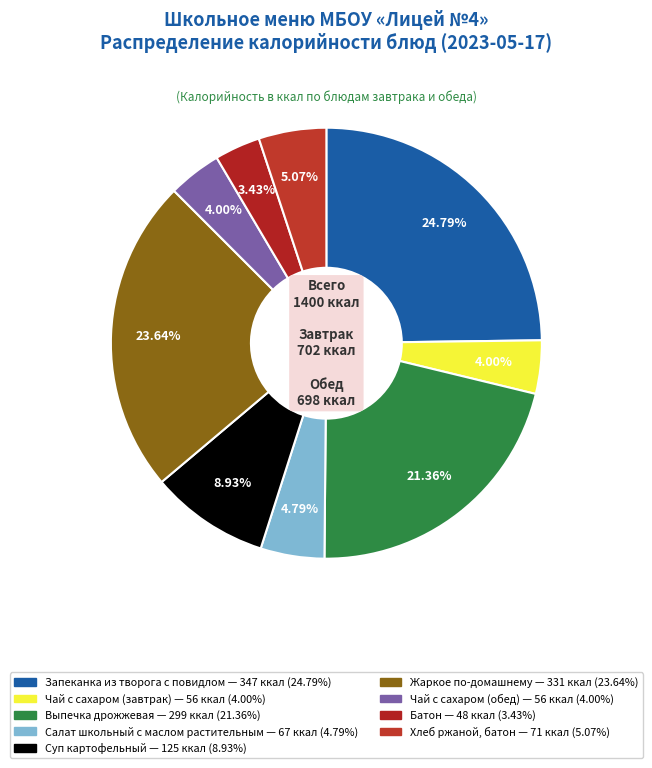

To the nearest percent, what is the difference between the largest and smallest slice percentages?

21%